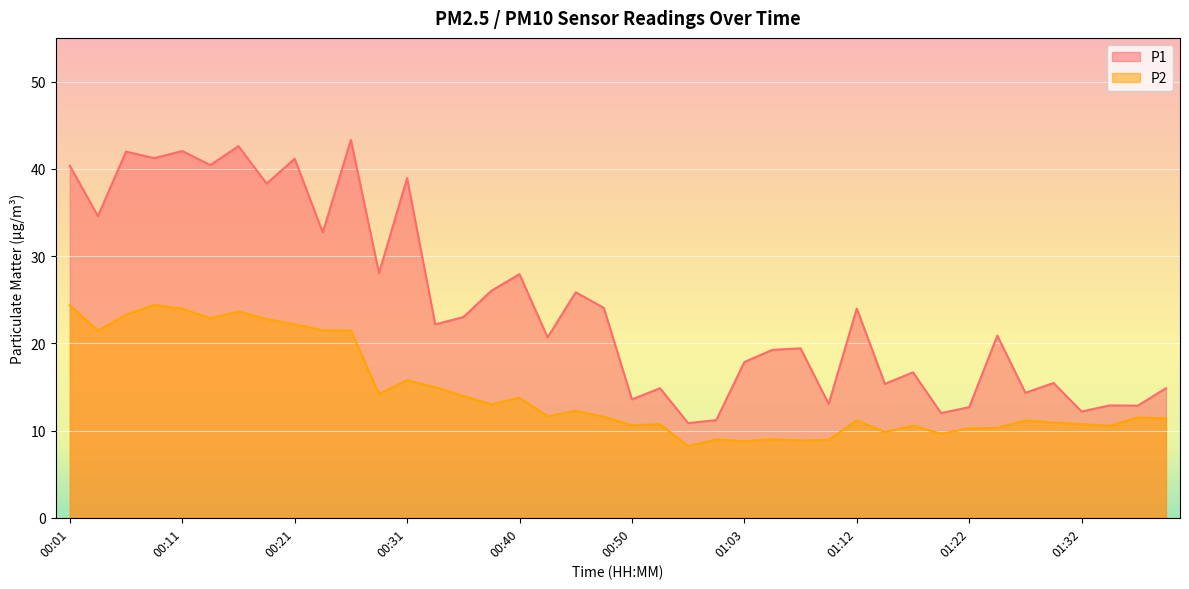

At how many categories does at least one series exceed 41?

6